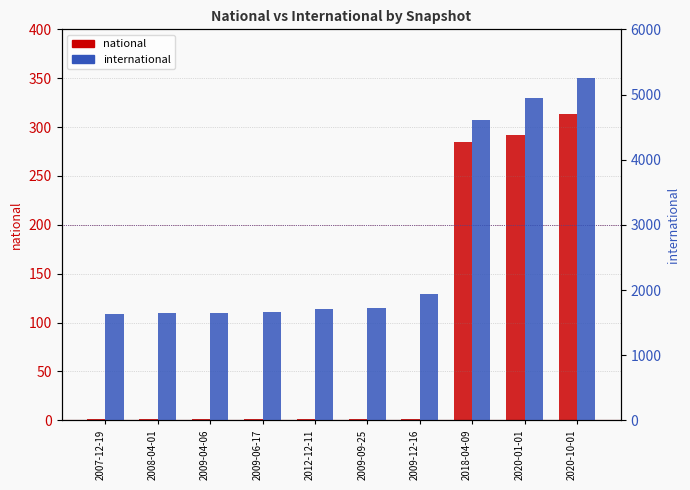

What is the sum of all national values?

897